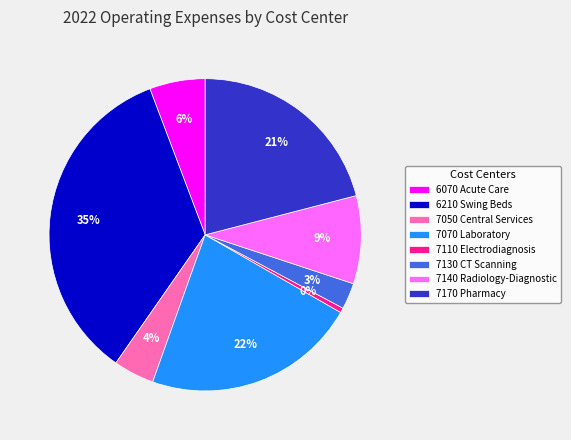

The 7170 Pharmacy slice represents 10% of the pie. True or false?

False